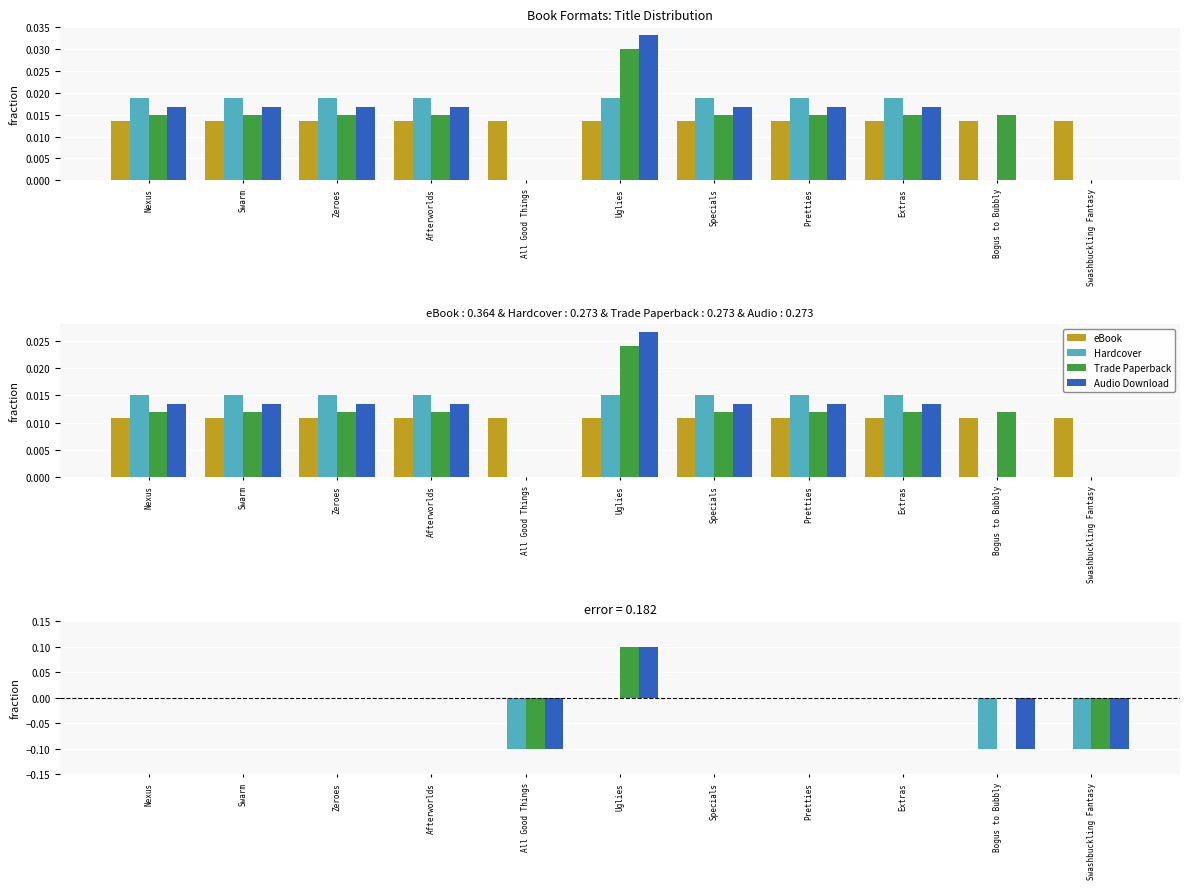

What is the label of the 10th bar from the left?

Bogus to Bubbly